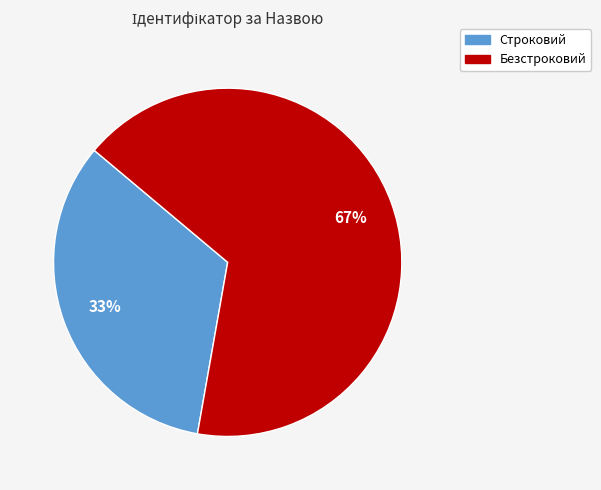

Is the sum of Строковий and Безстроковий greater than half?

Yes